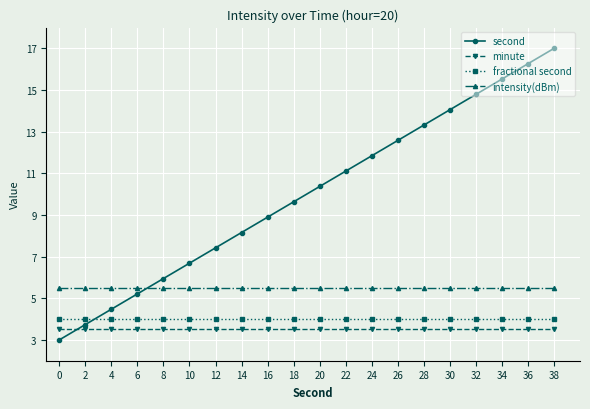

Which series changed the most between 26 and 36?

second